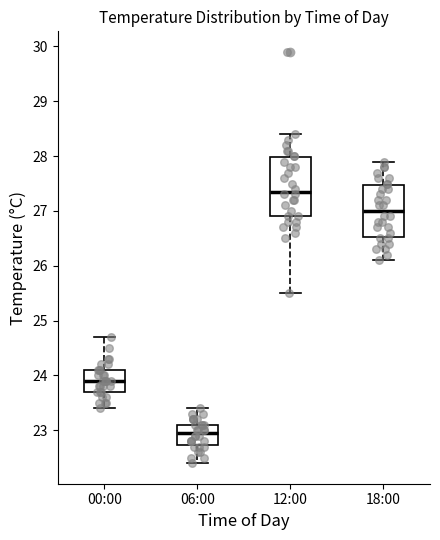

Which box has the highest median line?

12:00